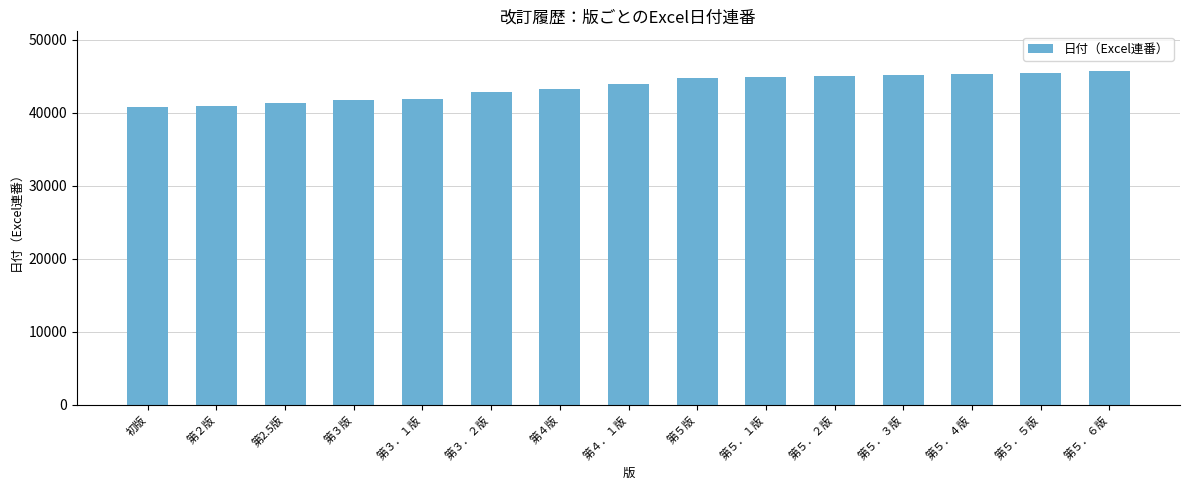

What position from the right is 第５版?

7